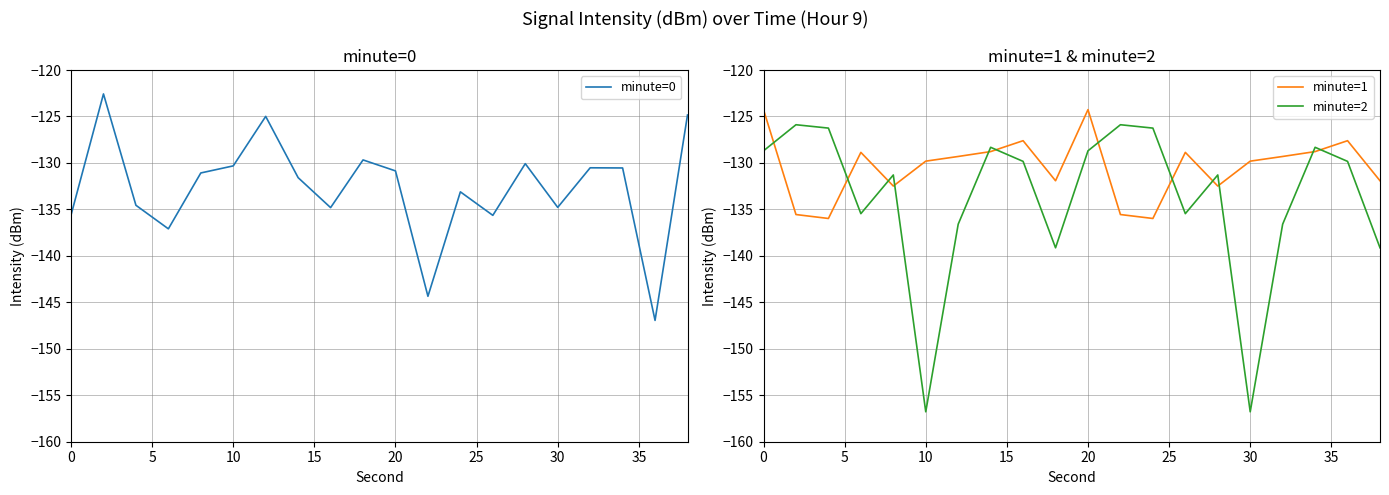

At how many categories does at least one series exceed -136?

20